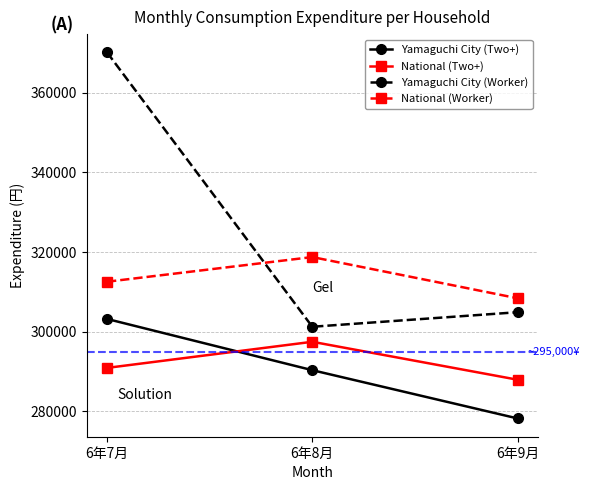

Which series changed the most between 6年7月 and 6年9月?

Yamaguchi City (Worker)